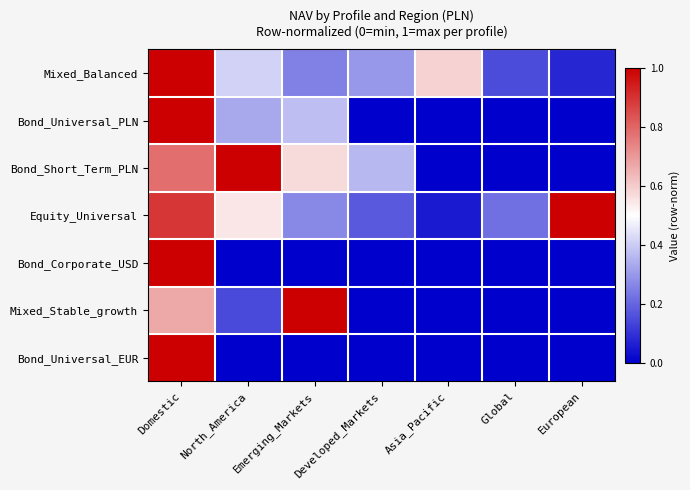

At how many categories does at least one series exceed 0?

7